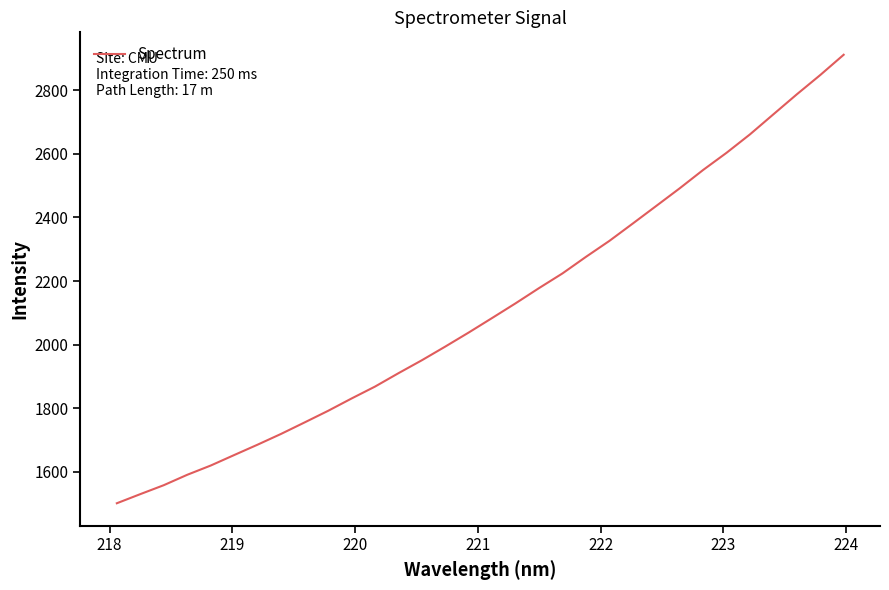

What is the smallest value displayed?

1501.6